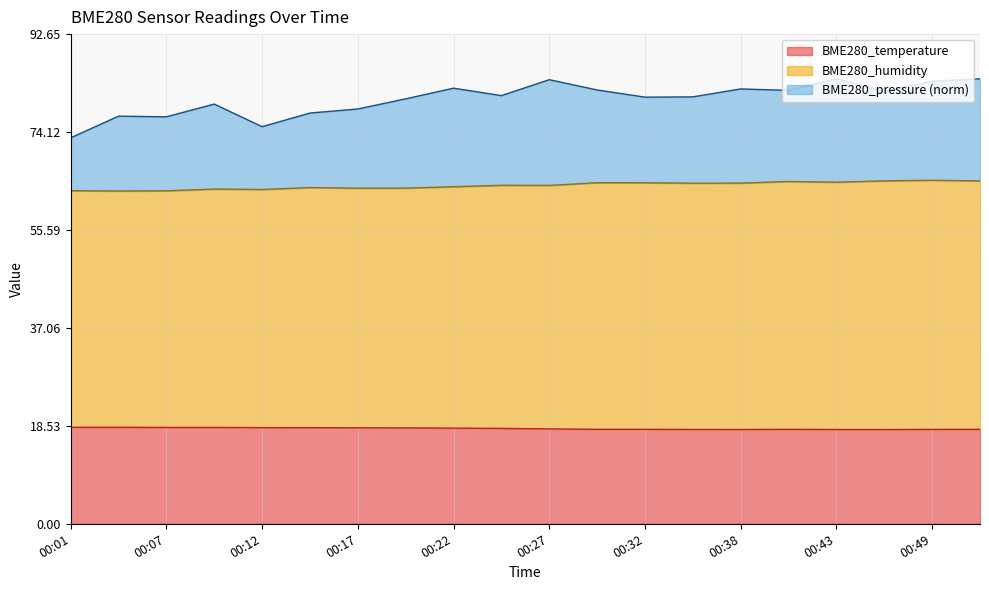

True or false: BME280_temperature and BME280_humidity cross at least once.

False